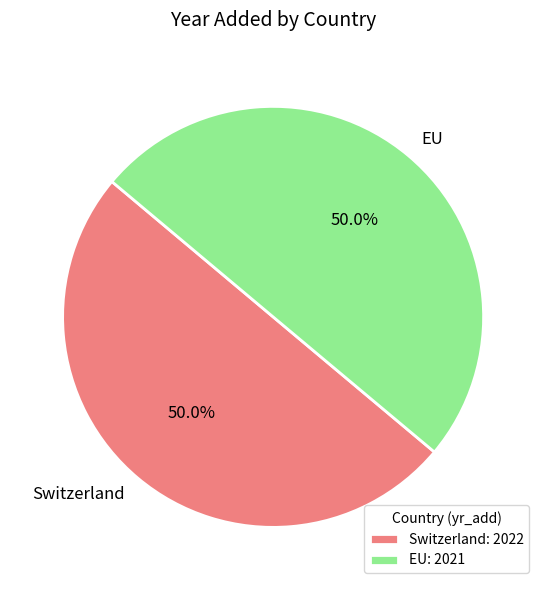

What is the ratio of the value at Switzerland: 2022 to the value at EU: 2021?

1.0